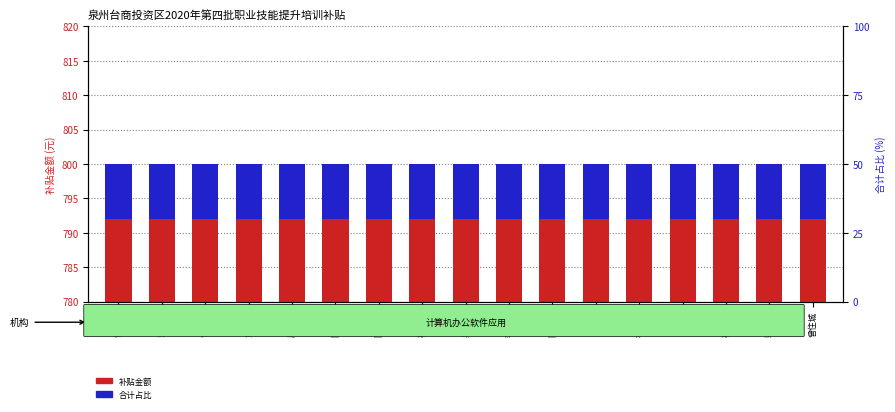

At 林小燕, list the series in order from smallest to largest.

合计占比, 补贴金额